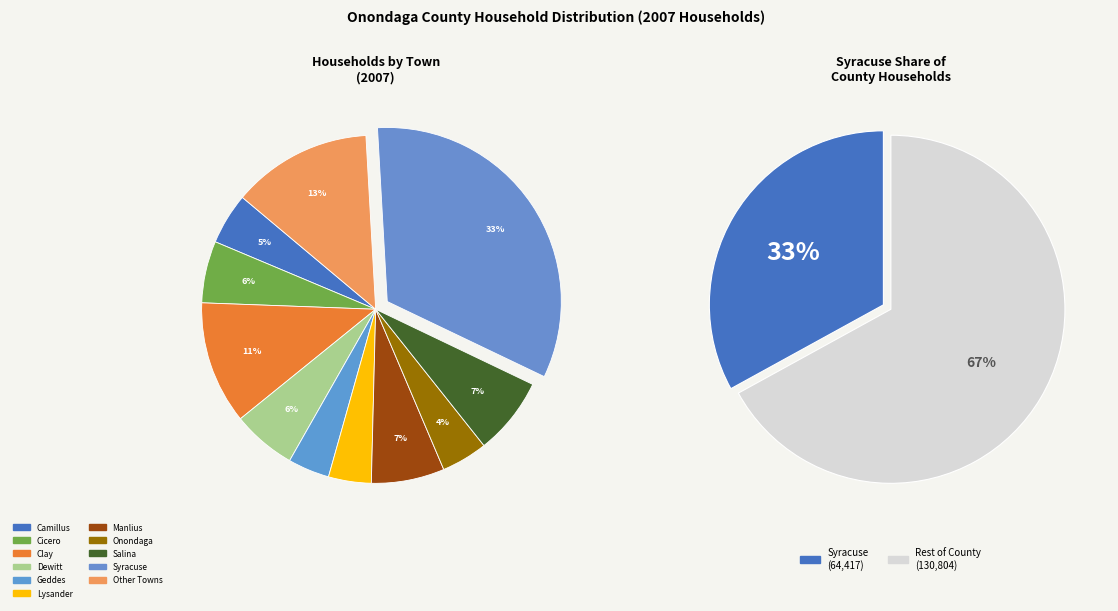

Between Onondaga Nation and Salina, which is larger?

Salina